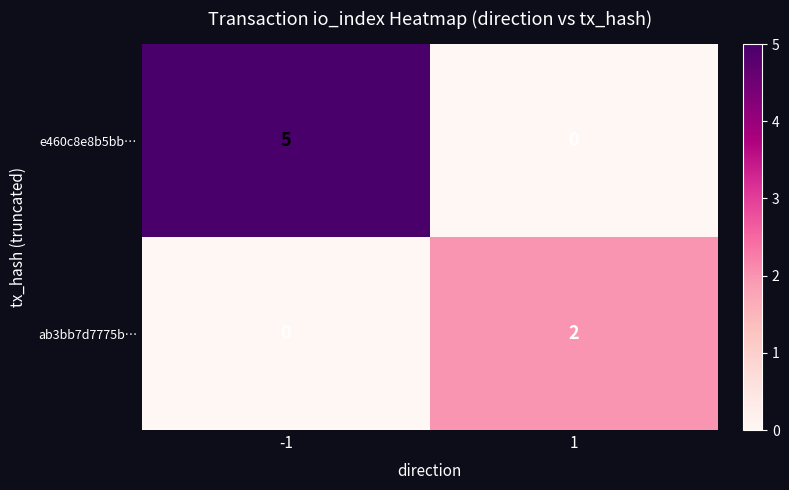

At how many categories does at least one series exceed 4?

1